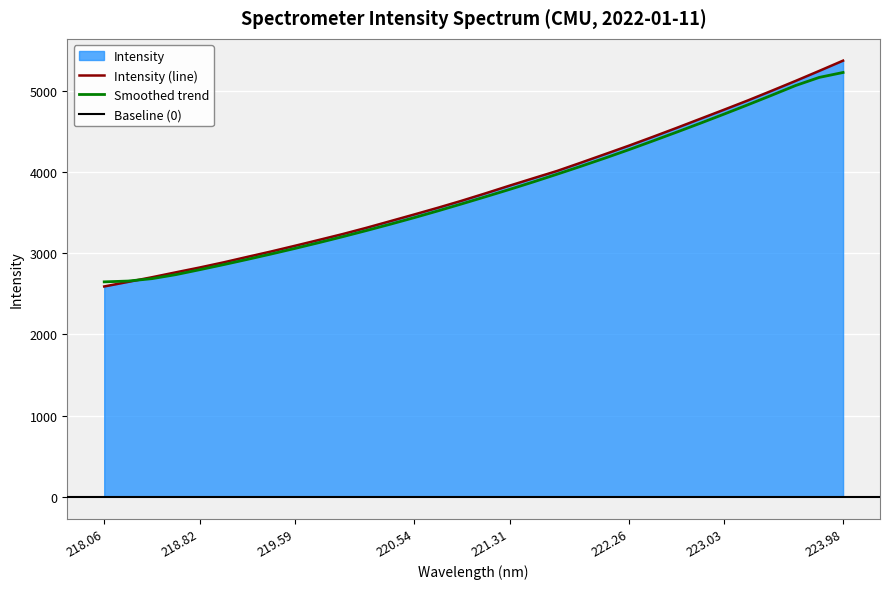

What is the smallest value displayed?

2590.1